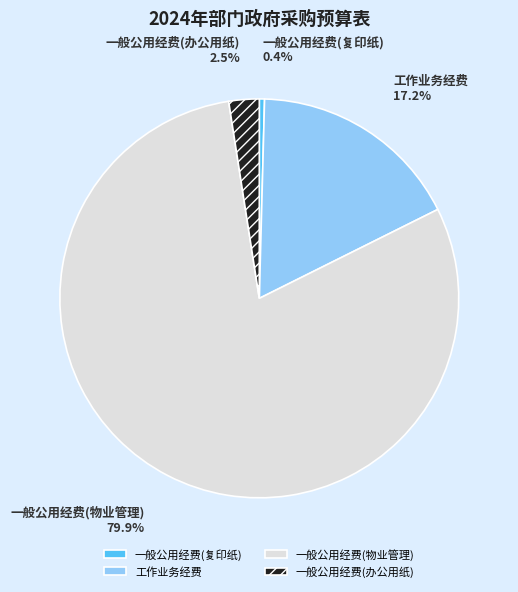

Does any single category account for the majority?

Yes